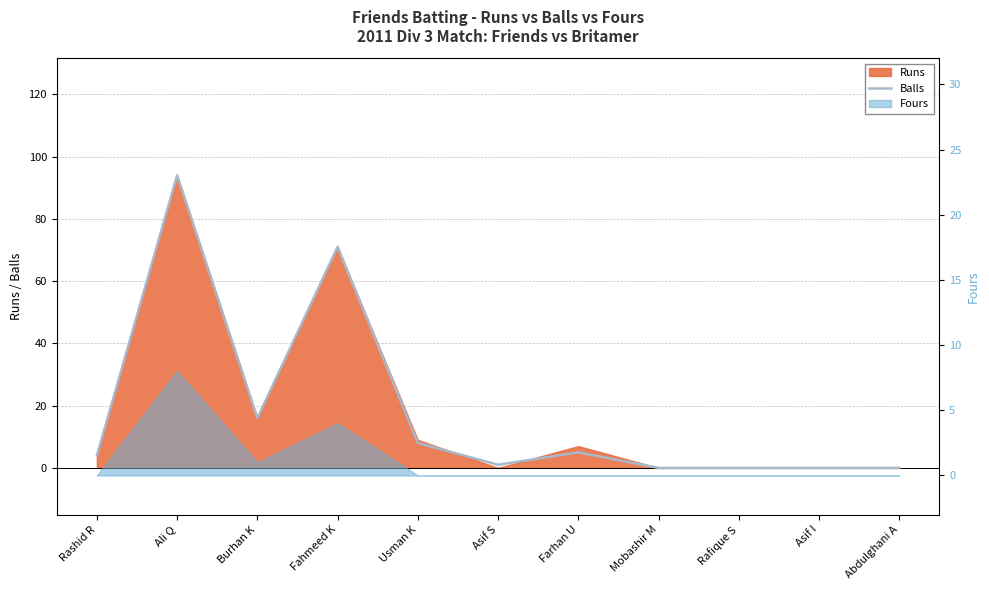

What is the change in value from Rashid R to Fahmeed K?

+67